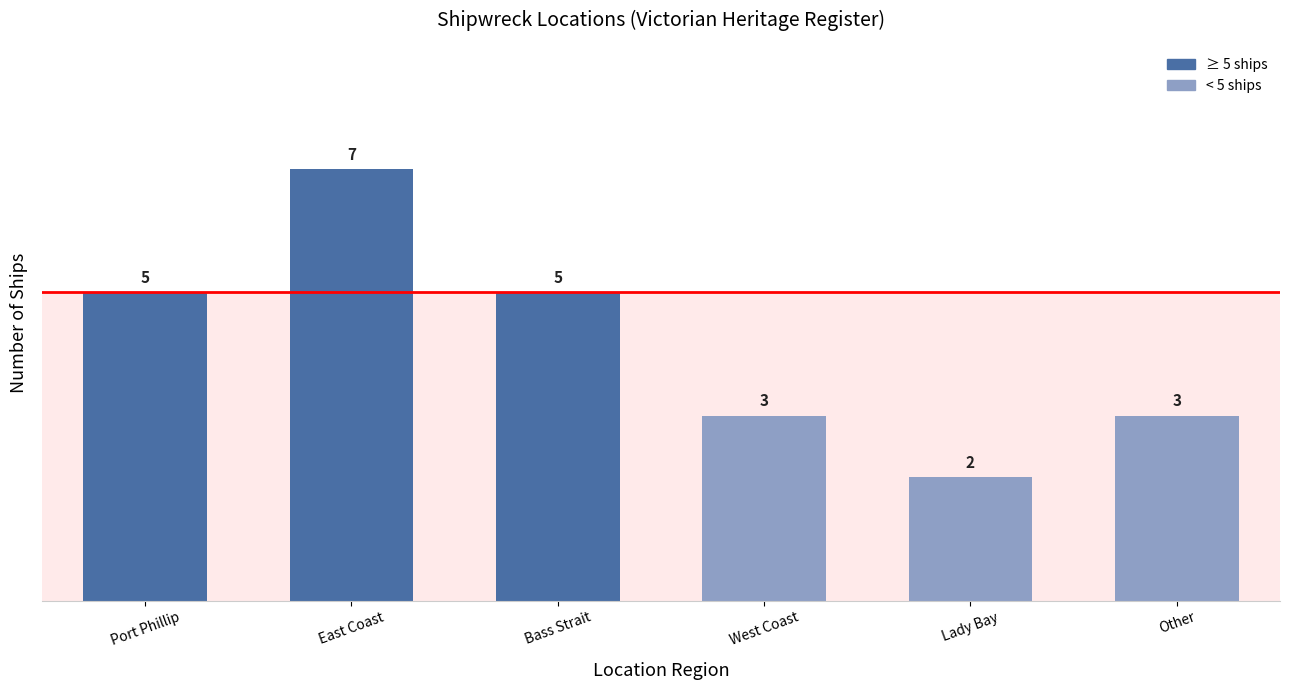

Which has a higher value, Port Phillip or East Coast?

East Coast